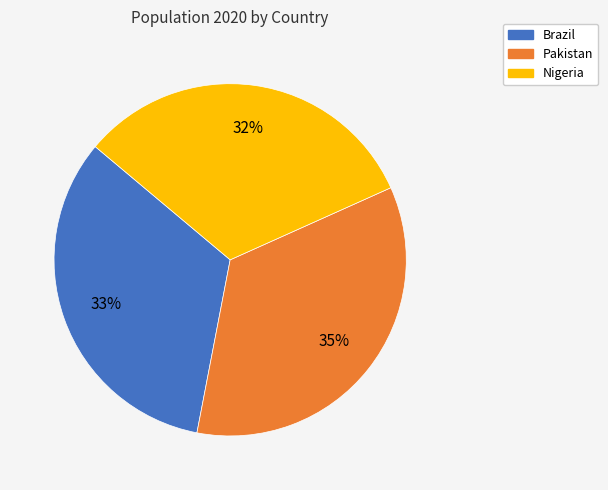

To the nearest percent, what portion does Nigeria represent?

32%